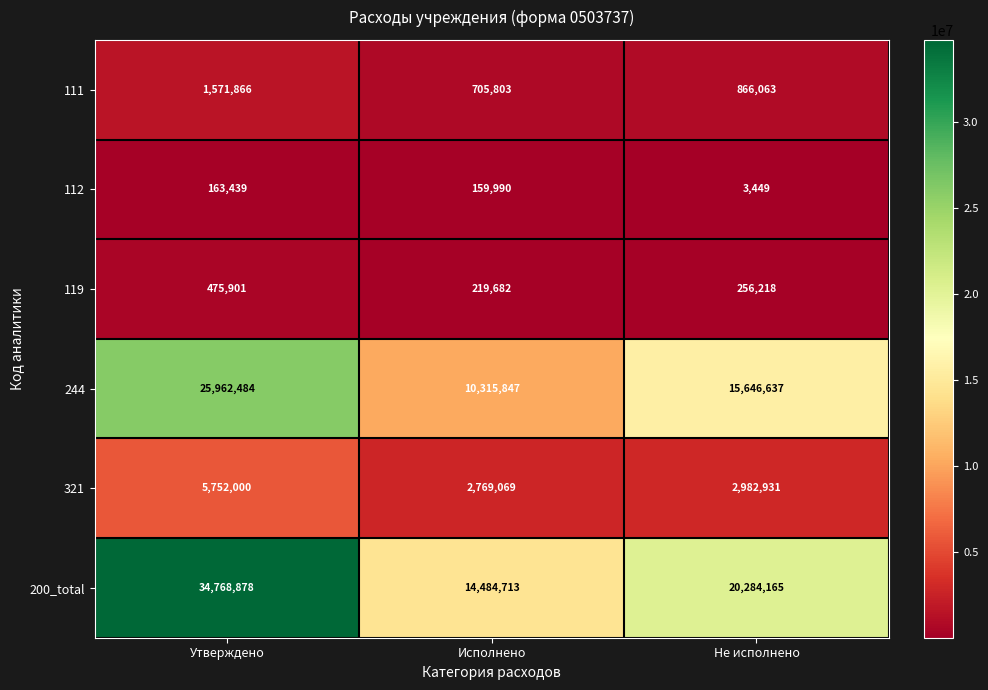

What is the maximum value shown in the chart?

34768878